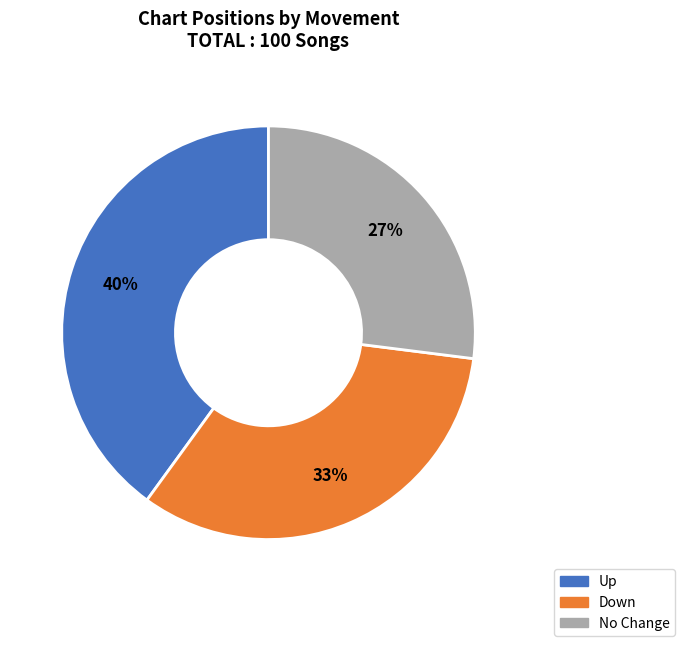

Is the sum of No Change and Down greater than half?

Yes